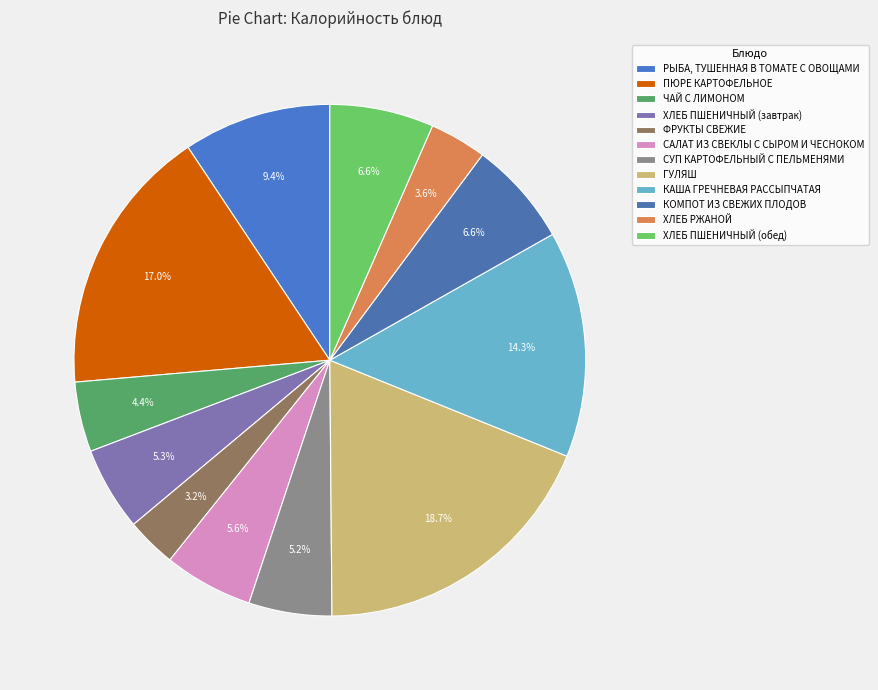

Count the number of slices in the pie.

12